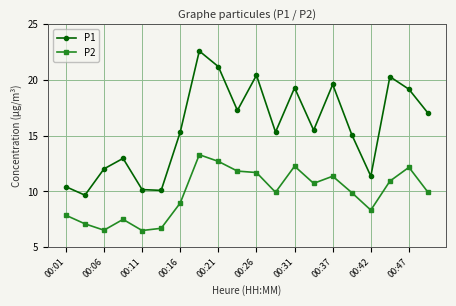

What is the lowest value of the P1 series?

9.7